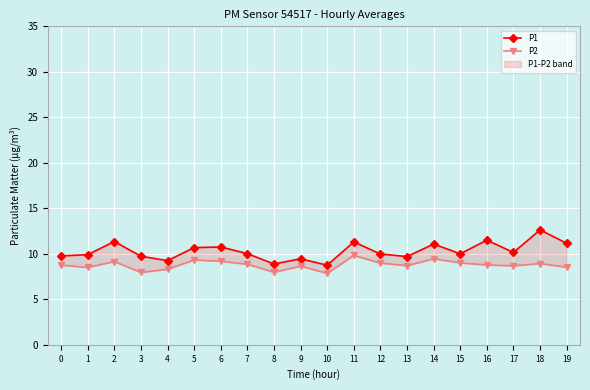

What is the difference between the P1 values at 14 and 7?

1.1